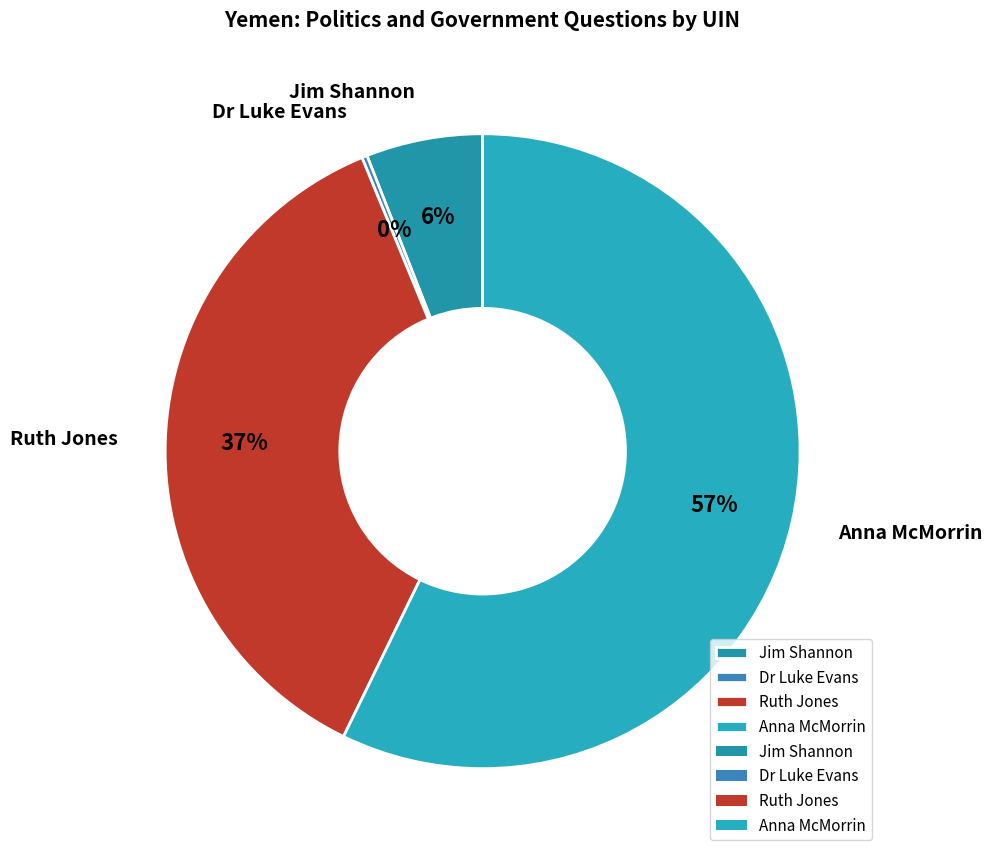

To the nearest percent, what is the difference between the largest and smallest slice percentages?

57%